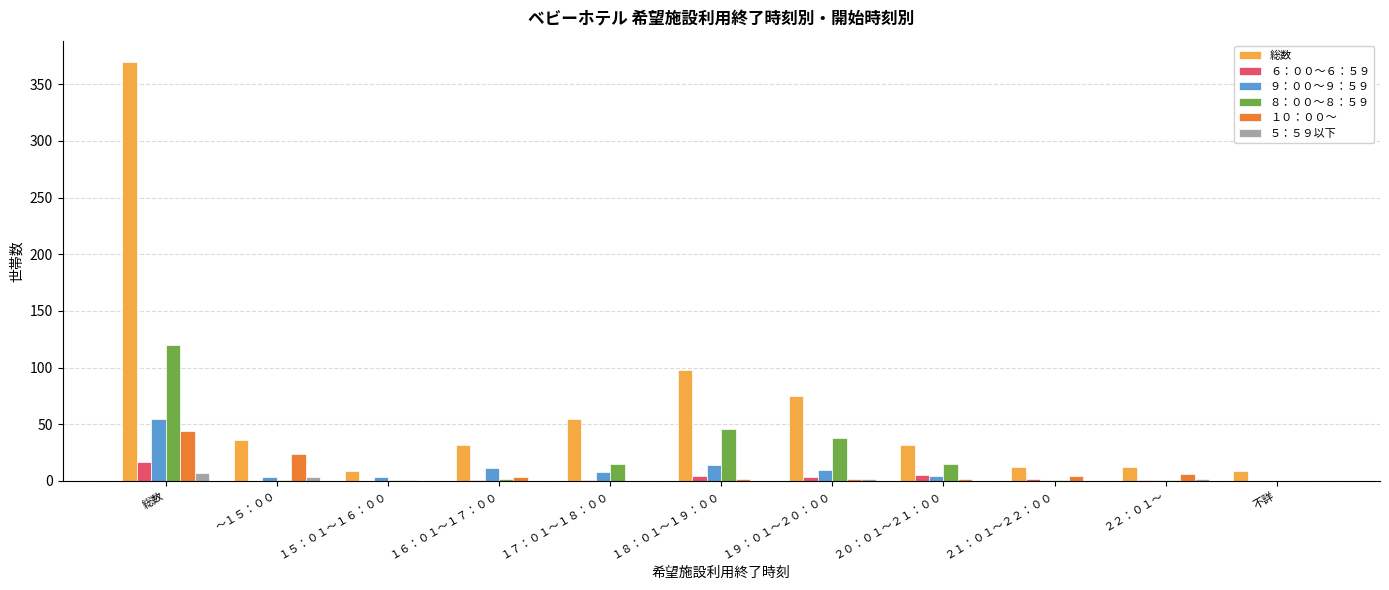

What is the total value across all series at 不詳?

9